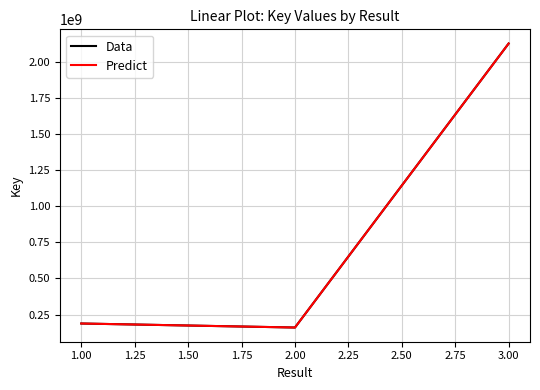

Is this an area chart (filled region under the line)?

No